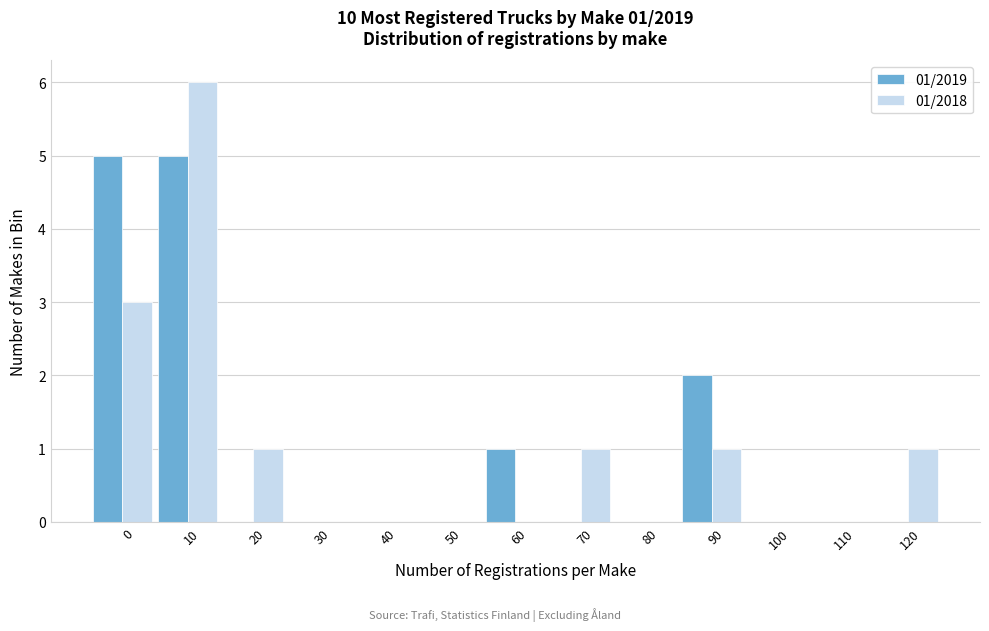

Is the value of 01/2019 at 40 greater than the value of 01/2018 at 120?

No